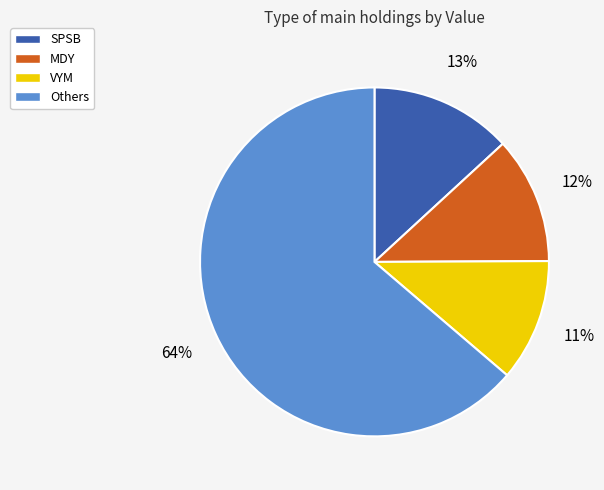

Is it true that Others is 64% of the pie?

True